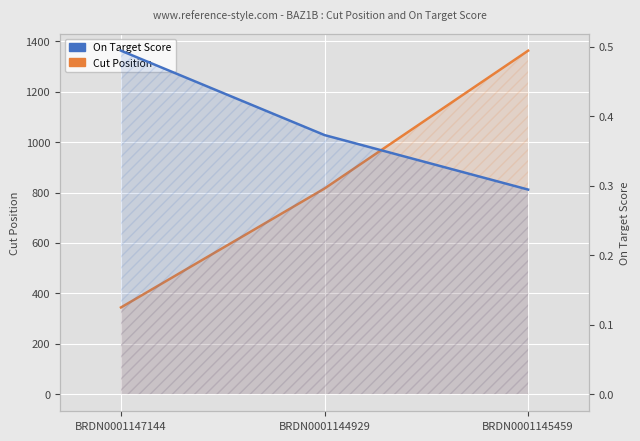

Reading left to right, transcribe all the data shown in this chart.

Cut Position: BRDN0001147144=344.0	BRDN0001144929=816.0	BRDN0001145459=1363.0
On Target Score: BRDN0001147144=0.5	BRDN0001144929=0.4	BRDN0001145459=0.3